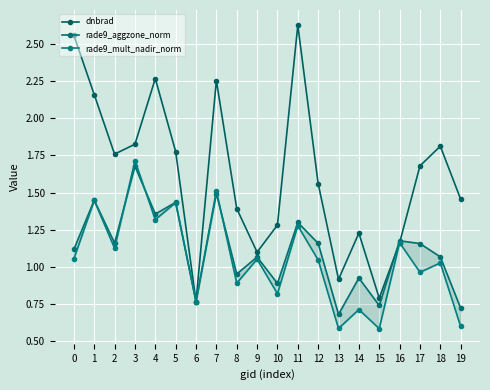

Reading right to left, transcribe all the data shown in this chart.

dnbrad: 19=1.5	18=1.8	17=1.7	16=1.2	15=0.8	14=1.2	13=0.9	12=1.6	11=2.6	10=1.3	9=1.1	8=1.4	7=2.3	6=0.8	5=1.8	4=2.3	3=1.8	2=1.8	1=2.2	0=2.6
rade9_aggzone_norm: 19=0.7	18=1.1	17=1.2	16=1.2	15=0.7	14=0.9	13=0.7	12=1.2	11=1.3	10=0.9	9=1.1	8=1.0	7=1.5	6=0.8	5=1.4	4=1.4	3=1.7	2=1.2	1=1.4	0=1.1
rade9_mult_nadir_norm: 19=0.6	18=1.0	17=1.0	16=1.2	15=0.6	14=0.7	13=0.6	12=1.0	11=1.3	10=0.8	9=1.1	8=0.9	7=1.5	6=0.8	5=1.4	4=1.3	3=1.7	2=1.1	1=1.4	0=1.1